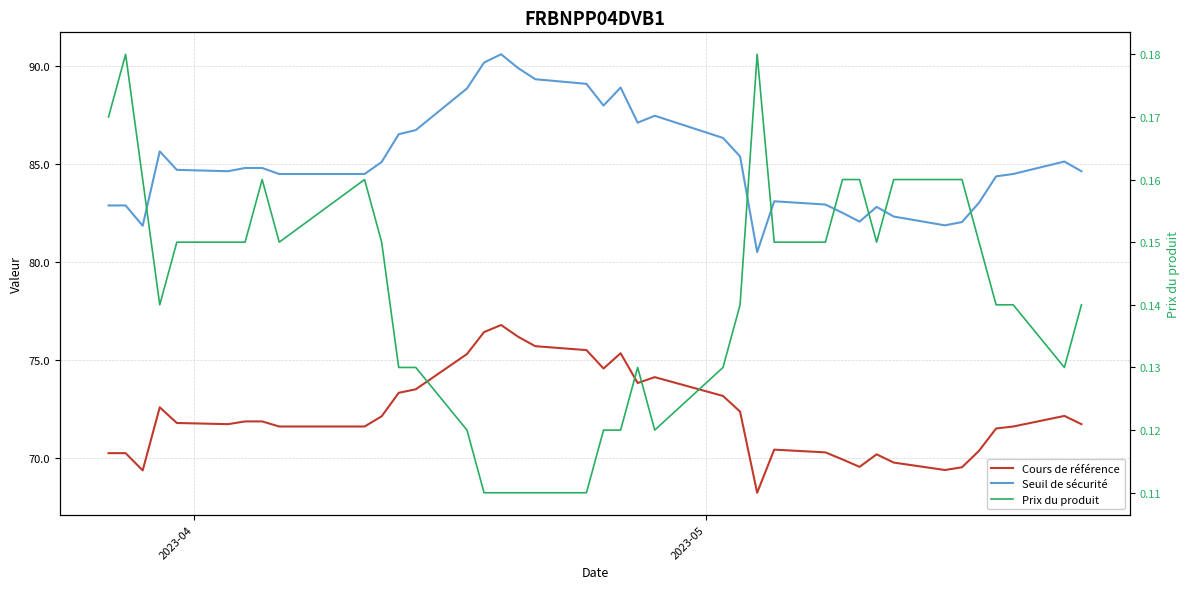

Is this an area chart (filled region under the line)?

No